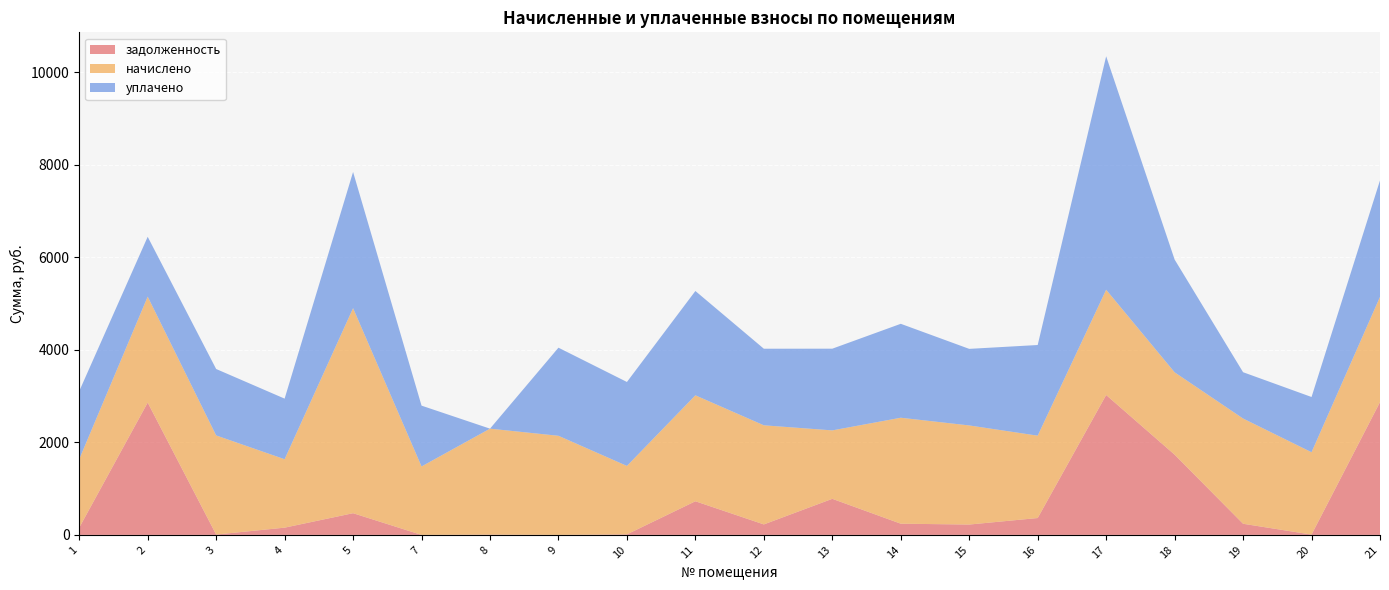

Reading right to left, list all the values displayed in this chart.

задолженность: 2871.3	6.9	240.8	1735.1	3025.6	364.9	223.9	242.5	780.2	226.8	727.4	11.6	0.0	6.1	0.0	469.3	156.6	7.7	2861.5	156.6
начислено: 2275.9	1780.9	2275.9	1780.9	2275.9	1780.9	2143.3	2291.2	1479.9	2143.3	2291.2	1479.9	2143.3	2291.2	1479.9	4434.5	1479.9	2143.3	2291.2	1479.9
уплачено: 2518.7	1194.2	1001.4	2438.6	5048.6	1960.4	1655.6	2031.2	1766.8	1656.0	2255.7	1815.4	1905.1	0.0	1315.4	2944.3	1310.3	1436.5	1293.8	1472.0